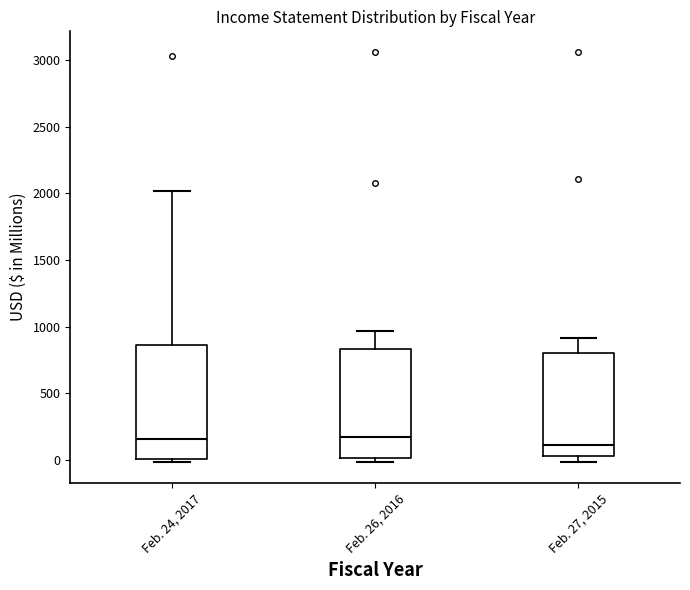

Reading left to right, read every box against the y-axis: the position of its median line, the range the box covers, and the ends of its whiskers. The values are not printed on the chart, so give them approximately, as read against the axis.

Feb. 24, 2017: median 150, box 0 to 850, whiskers 0 (just below the box's lower edge) to 2000
Feb. 26, 2016: median 150, box 0 to 850, whiskers 0 (just below the box's lower edge) to 950
Feb. 27, 2015: median 100, box 50 to 800, whiskers 0 to 900